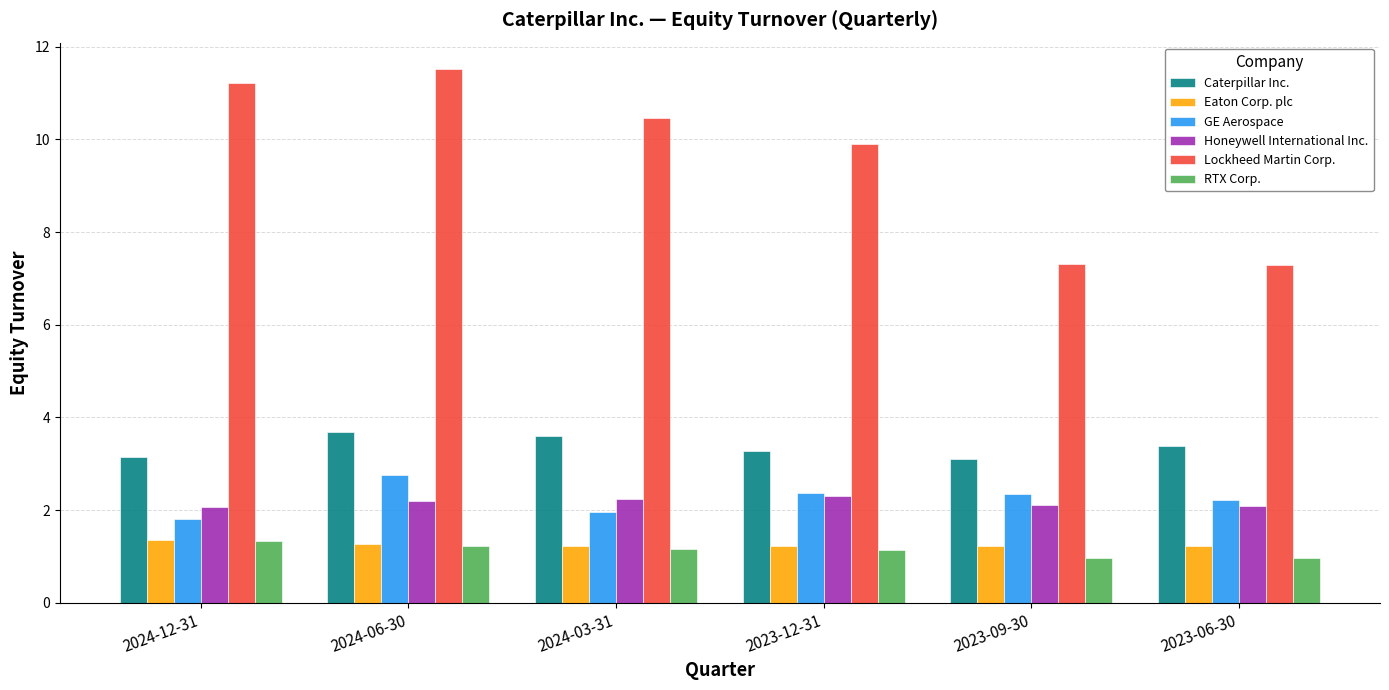

Which series has the largest range (max minus min)?

Lockheed Martin Corp.